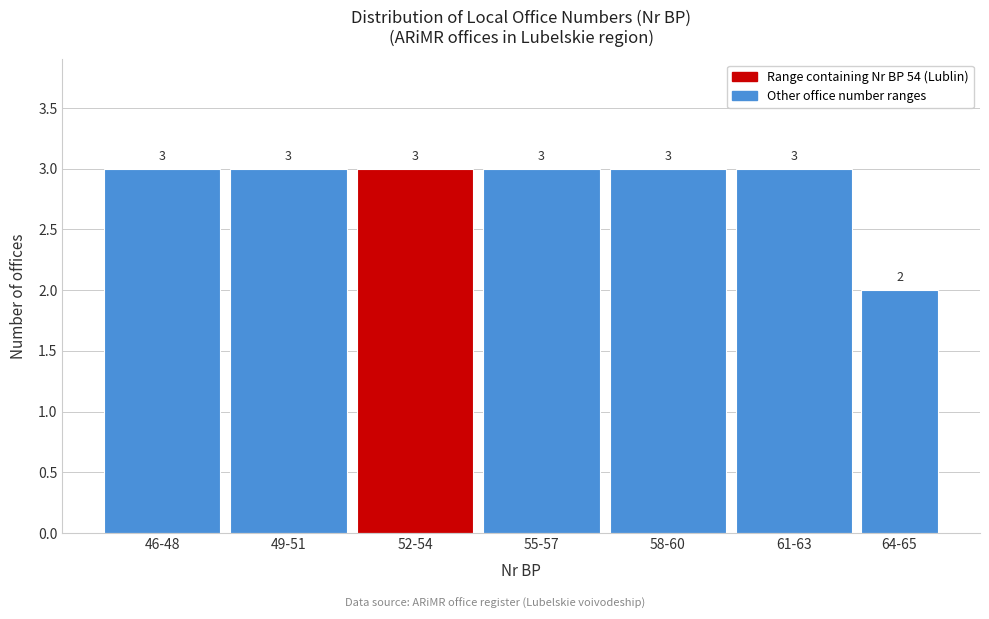

Reading left to right, transcribe all the data shown in this chart.

46-48=3	49-51=3	52-54=3	55-57=3	58-60=3	61-63=3	64-65=2